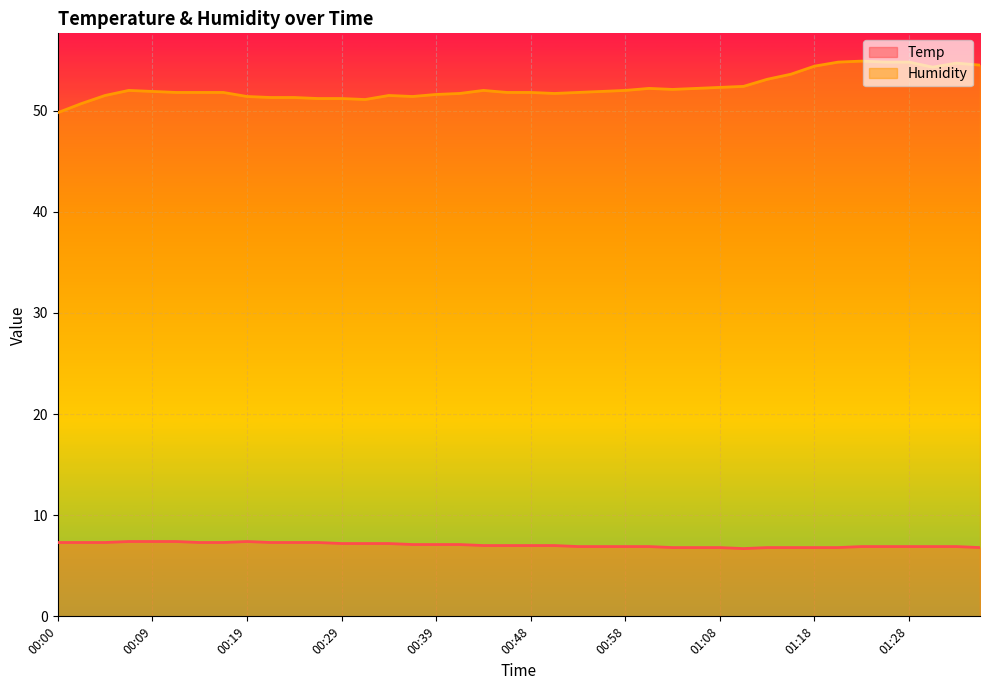

What is the highest value of the Humidity series?

54.9